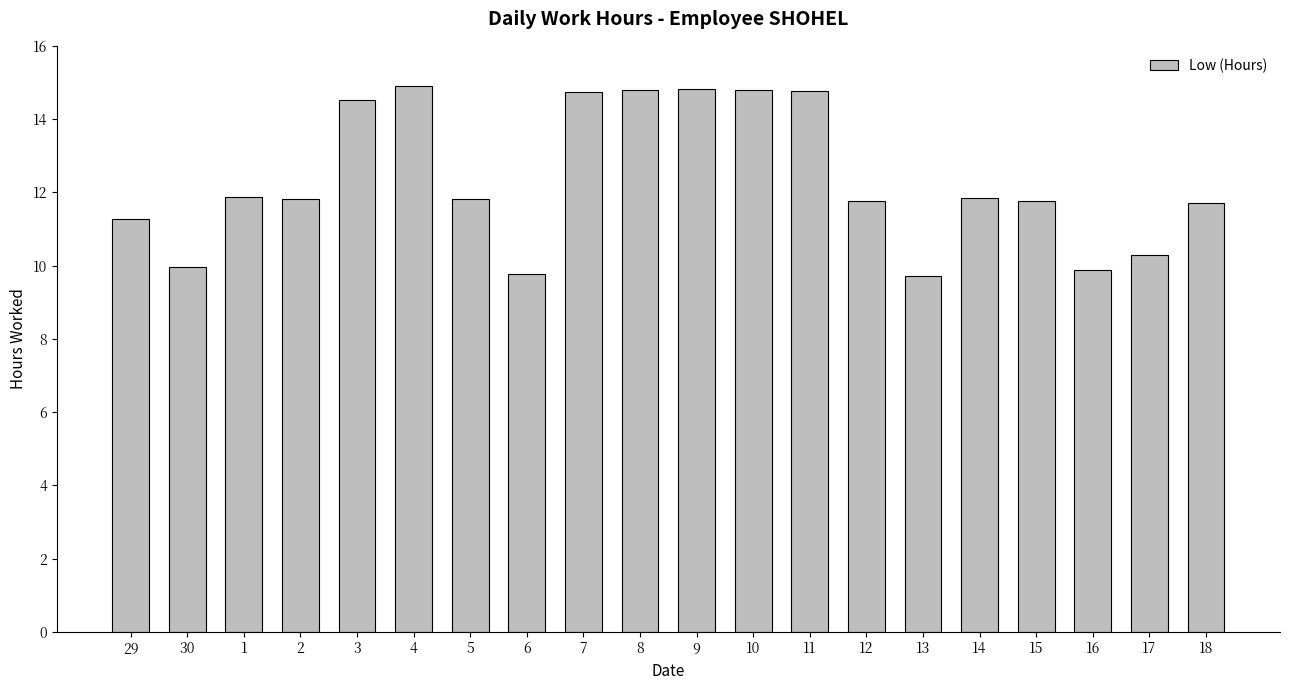

Approximately how many times larger is the value at 1 compared to 2?

1.0